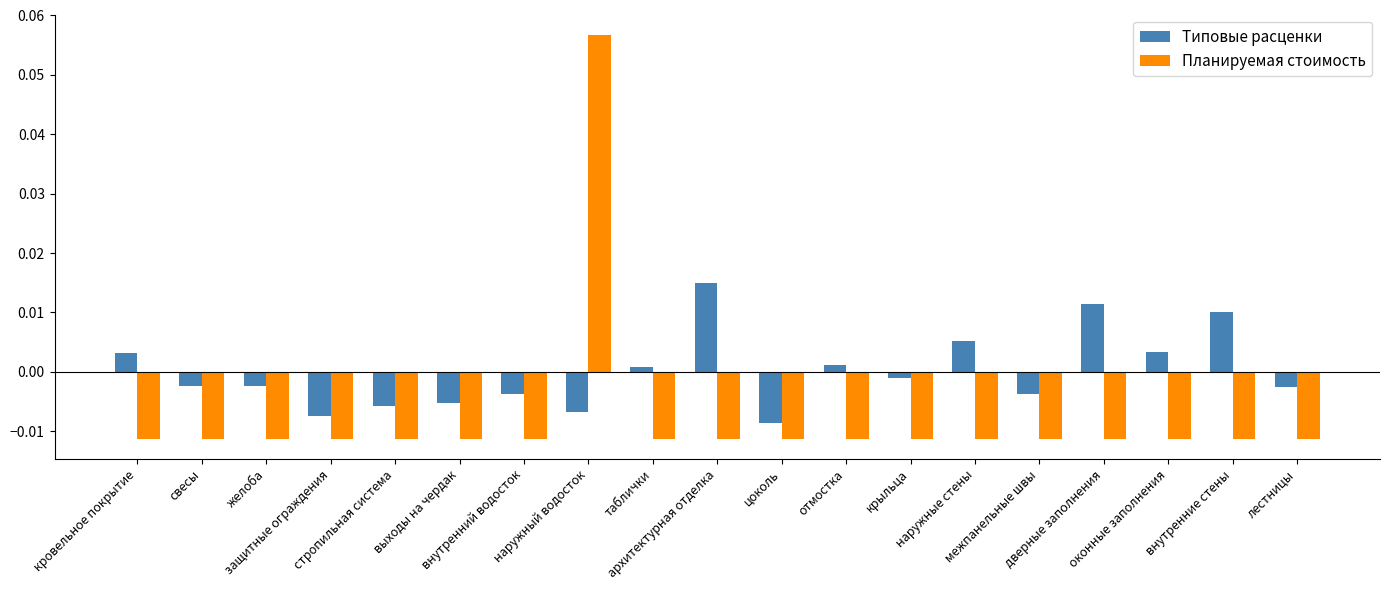

How many positive values does the Типовые расценки series have?

8